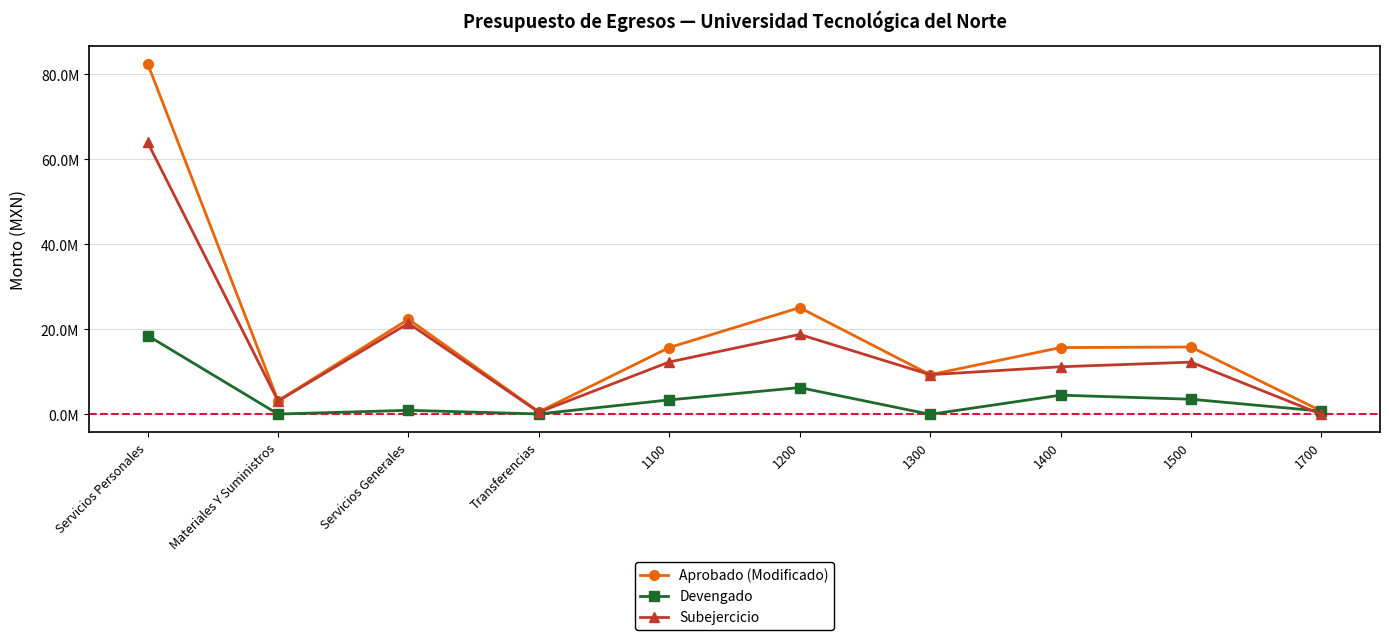

At which category does the chart reach its peak across all series?

Servicios Personales